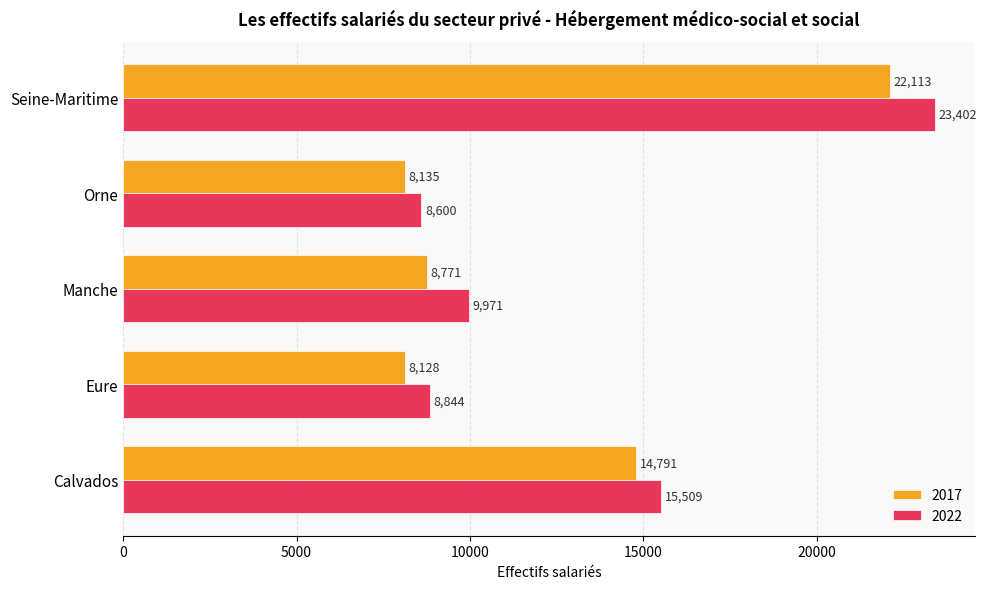

What is the smallest value displayed?

8128